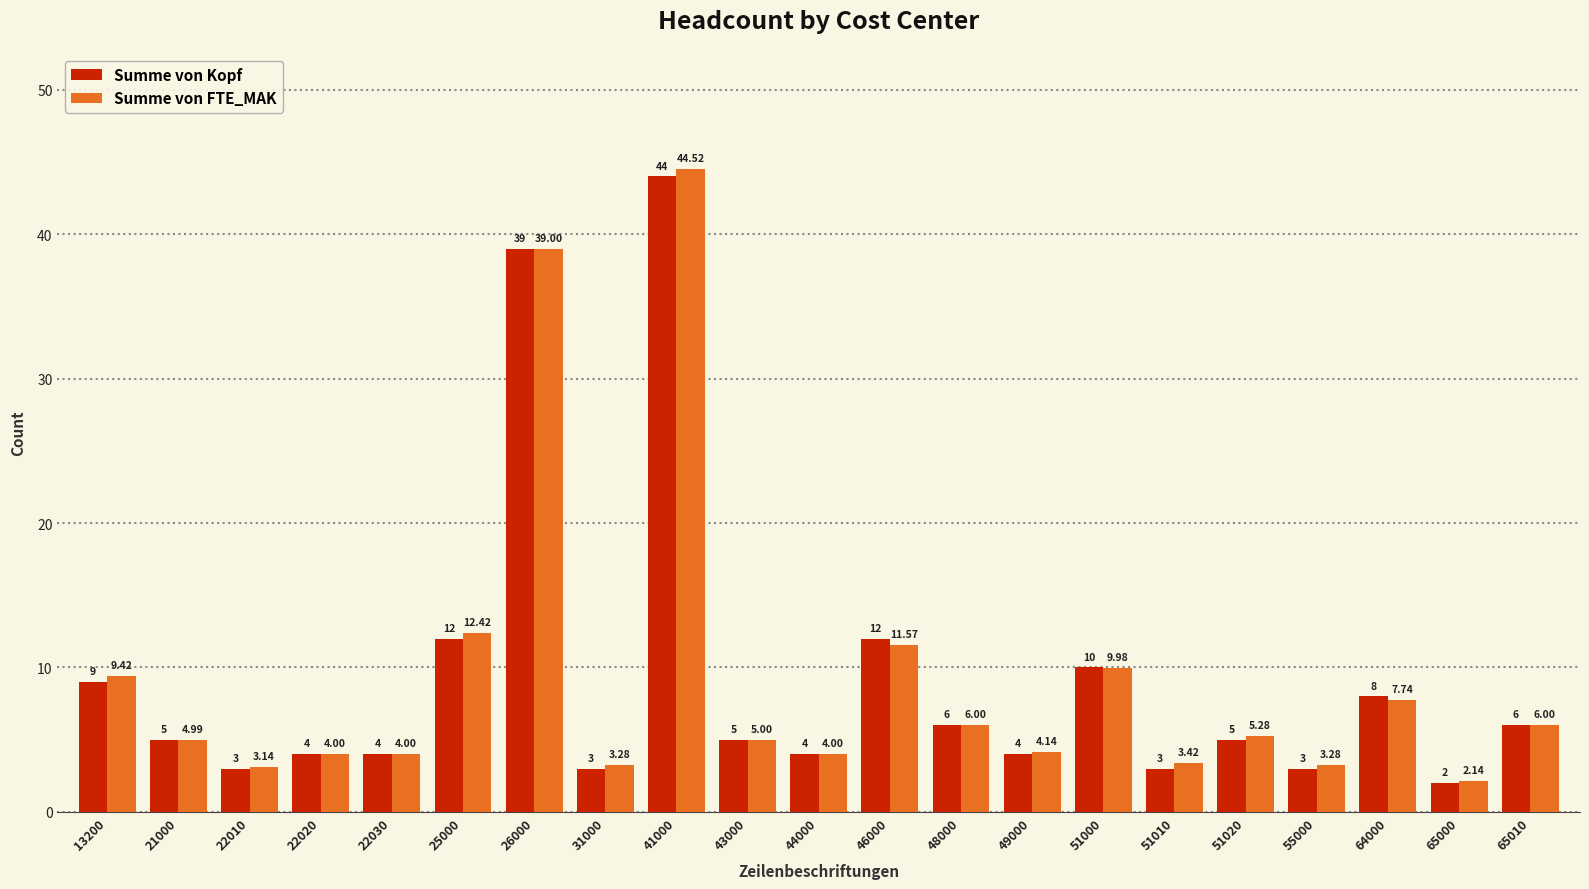

Rank the series by their average value, from highest to lowest.

Summe von FTE_MAK, Summe von Kopf